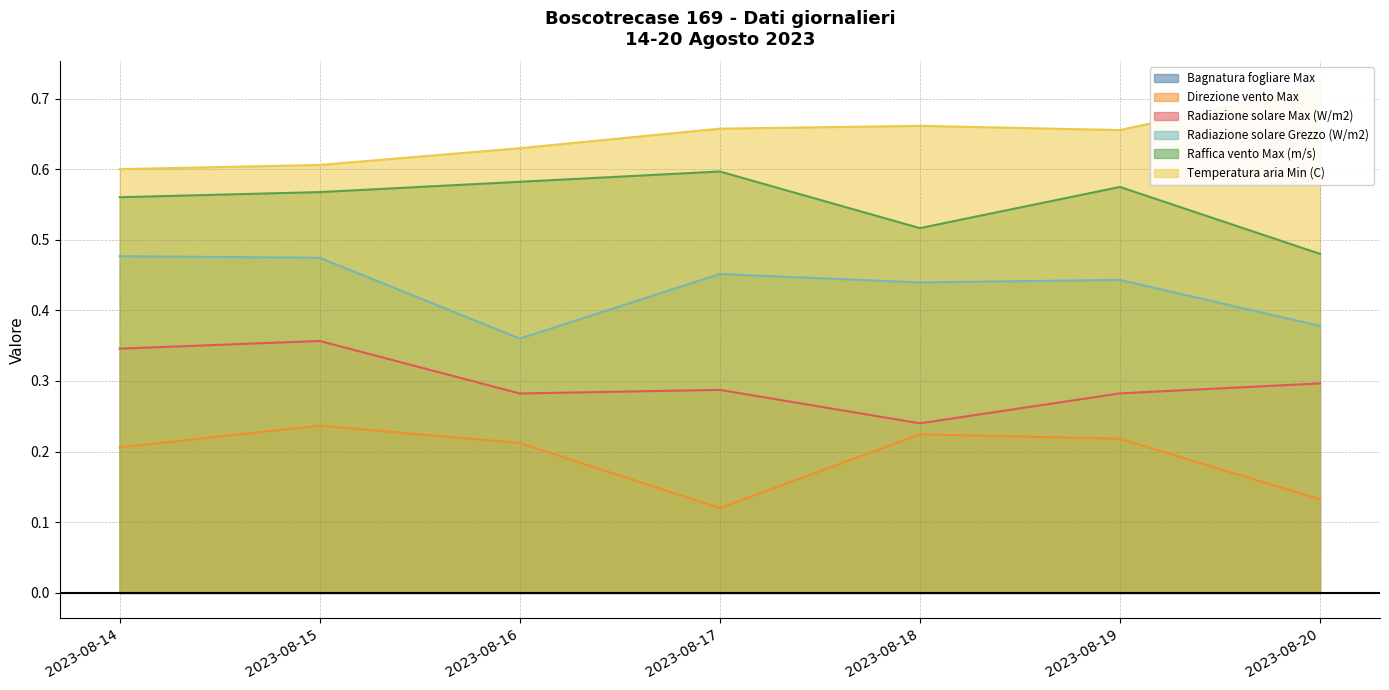

Is it true that Raffica vento Max (m/s) equals 0.6 at 2023-08-17?

True